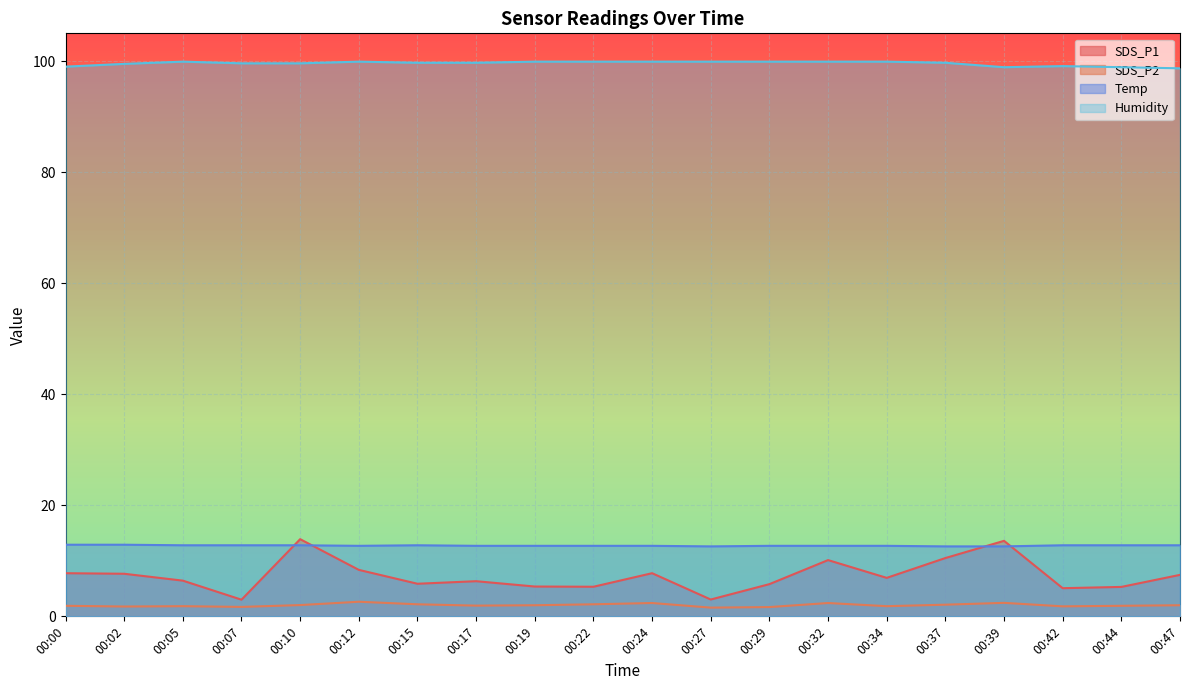

At which label is SDS_P1 closest to 8?

00:00